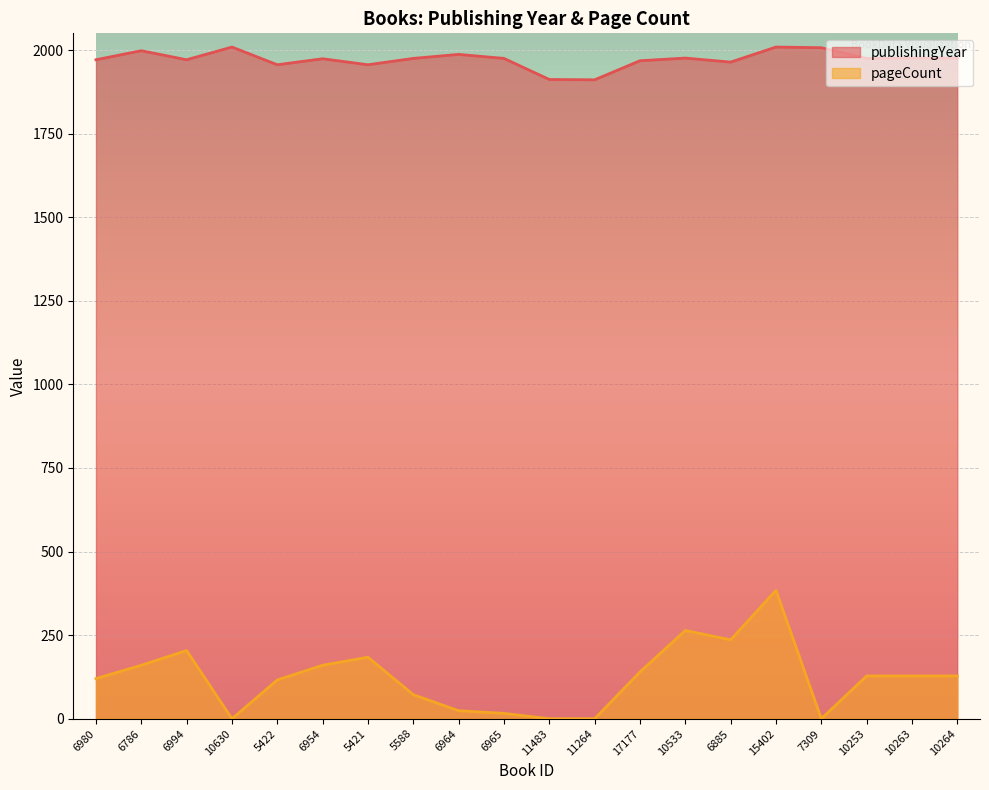

Reading left to right, transcribe all the data shown in this chart.

publishingYear: 6980=1971	6786=1998	6994=1971	10630=2009	5422=1956	6954=1974	5421=1956	5588=1975	6964=1987	6965=1975	11483=1912	11264=1911	17177=1968	10533=1976	6885=1964	15402=2009	7309=2007	10253=1975	10263=1976	10264=1976
pageCount: 6980=120	6786=160	6994=204	10630=0	5422=116	6954=160	5421=184	5588=72	6964=24	6965=16	11483=0	11264=0	17177=140	10533=264	6885=236	15402=384	7309=0	10253=128	10263=128	10264=128